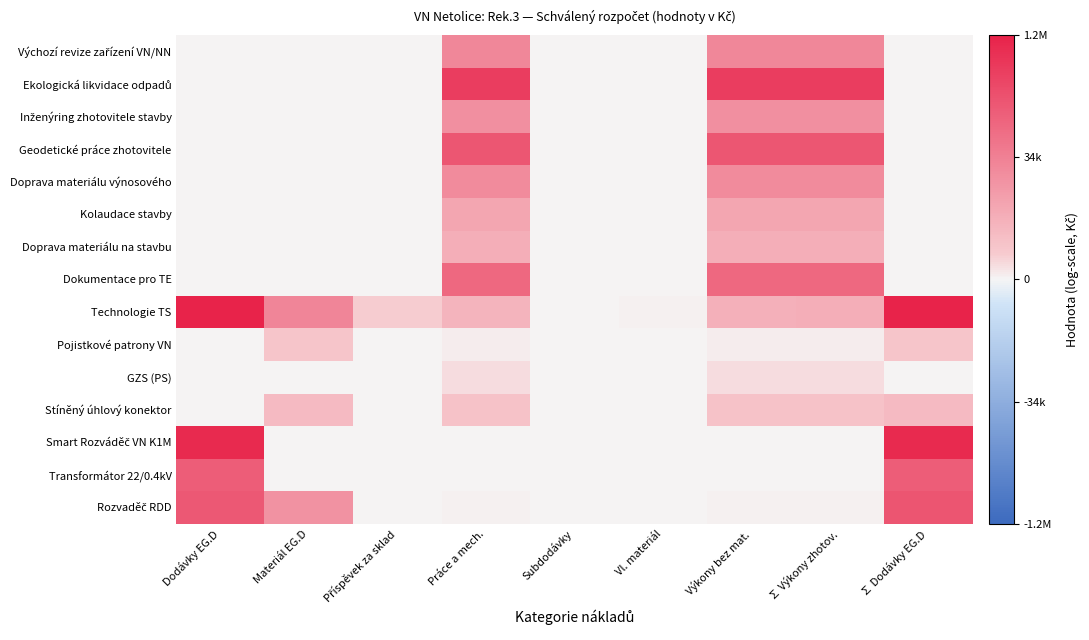

At how many categories does at least one series exceed 2?

6